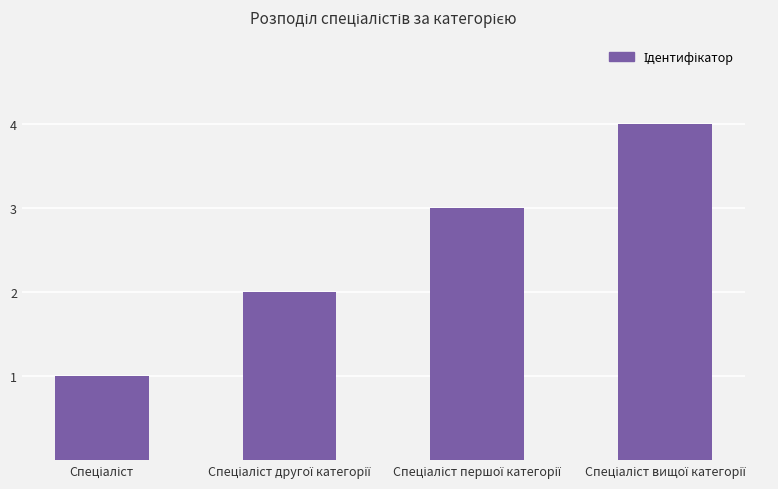

What is the maximum value shown in the chart?

4